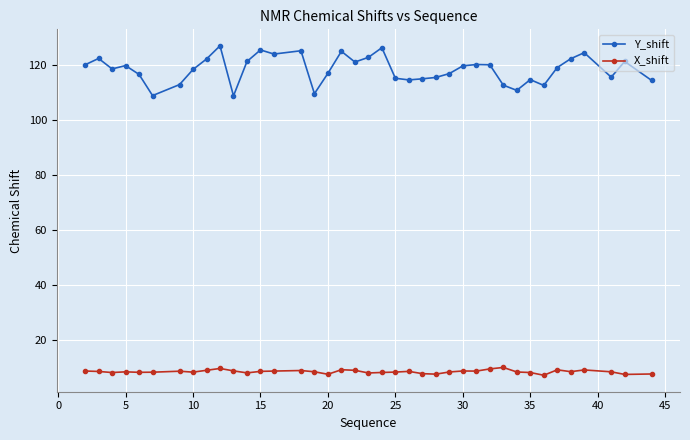

What is the minimum value for Y_shift?

108.7